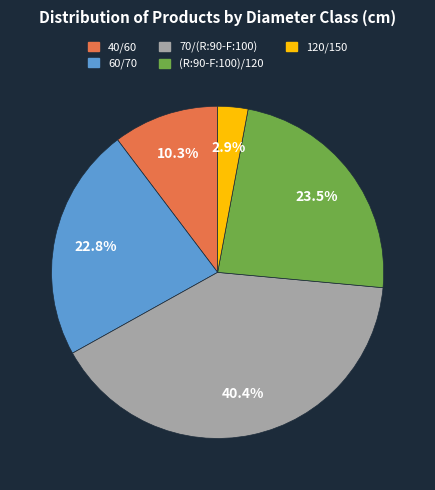

Approximately how many times larger is the value at 70/(R:90-F:100) compared to 60/70?

1.8